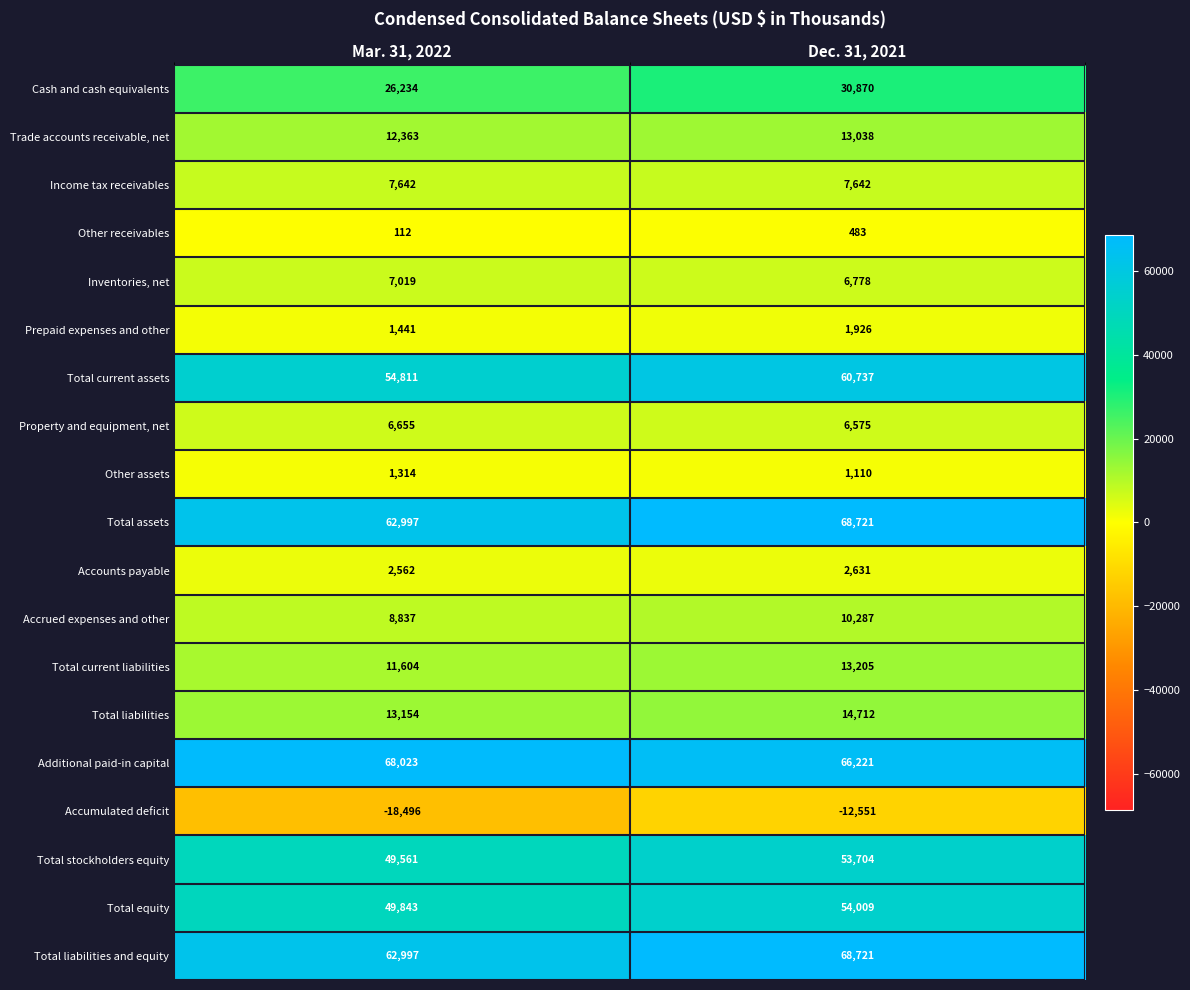

At which category does the chart reach its peak across all series?

Dec. 31, 2021